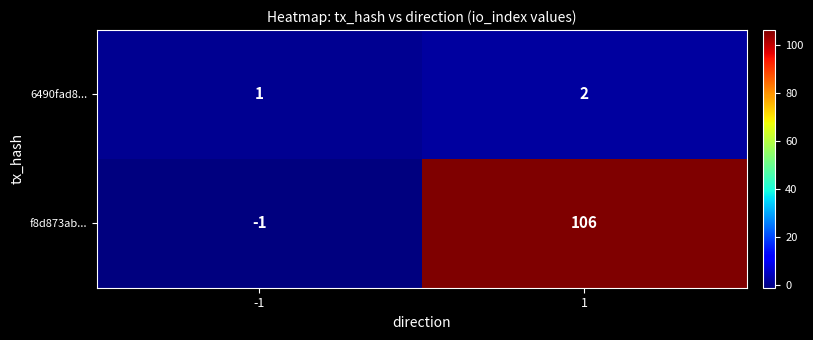

The f8d873ab... series shows 106 at 1. True or false?

True